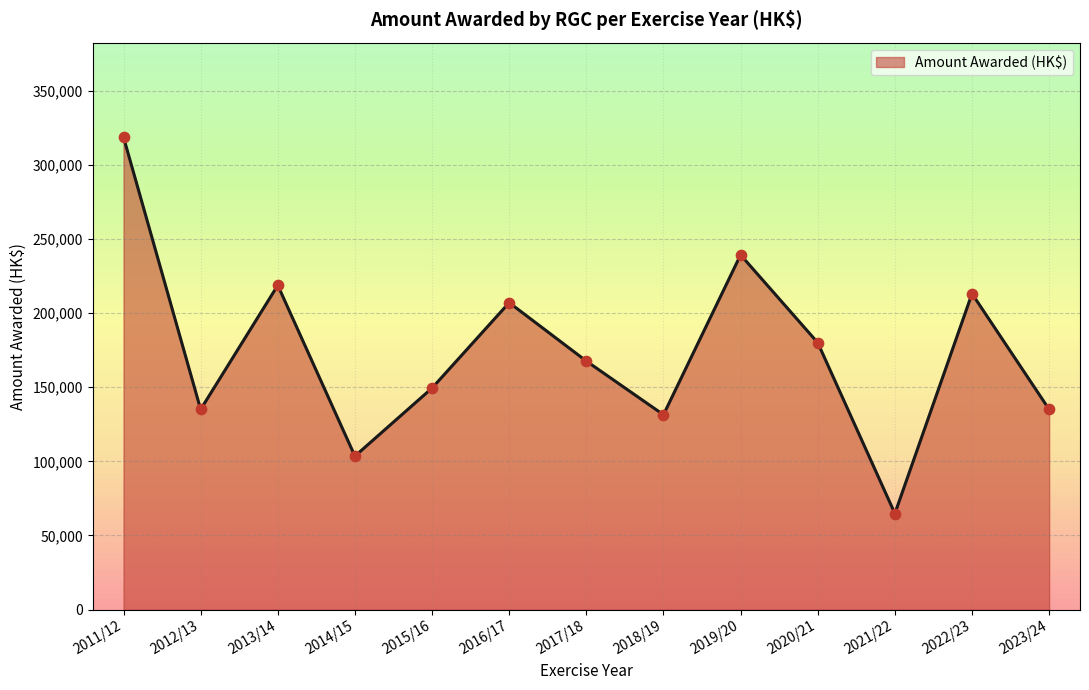

Between 2015/16 and 2019/20, which is larger?

2019/20